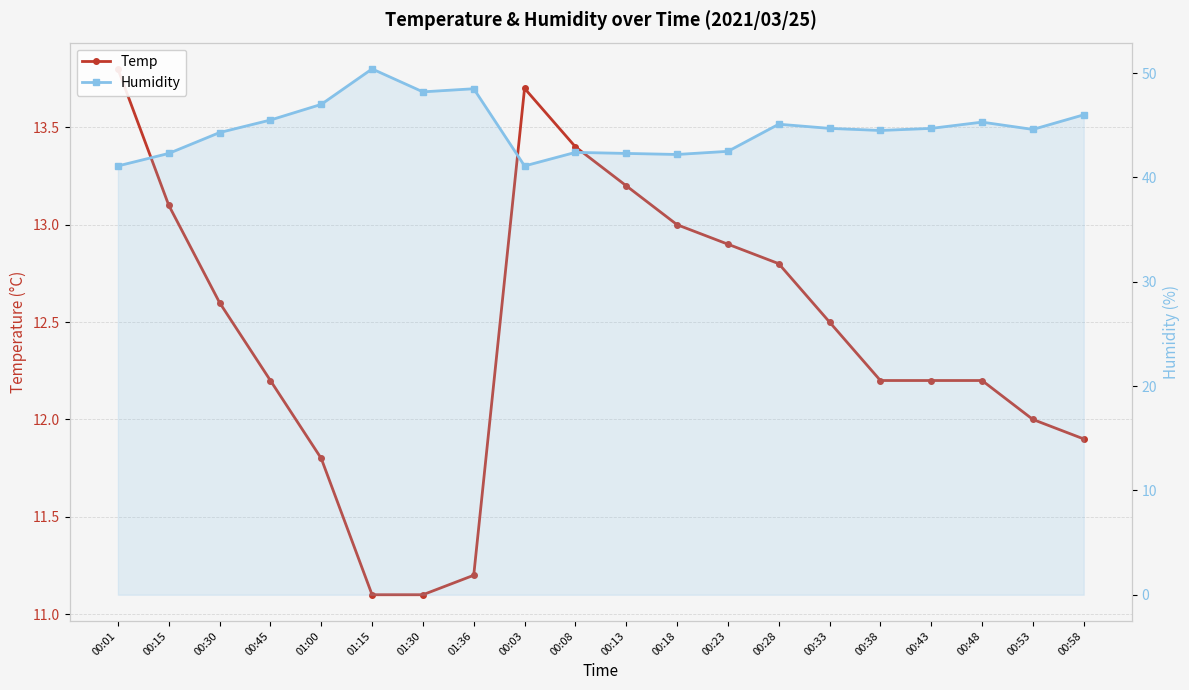

Rank the series by their average value, from lowest to highest.

Temp, Humidity